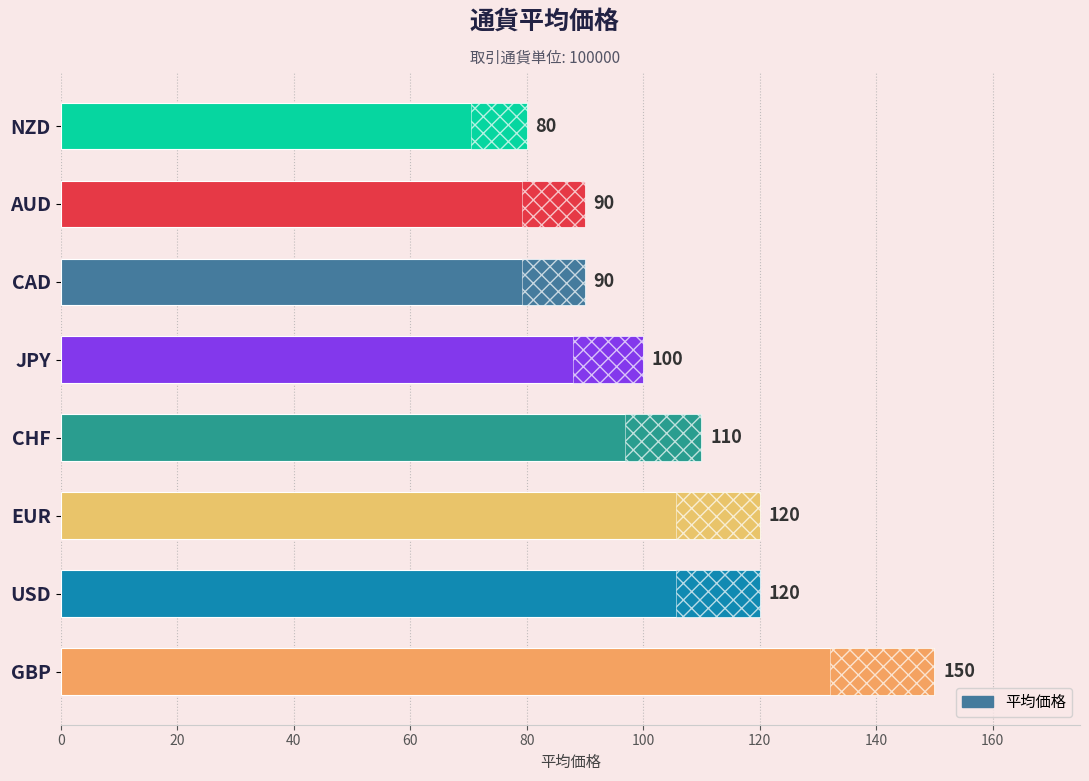

Count the values in the range 90 to 120.

6